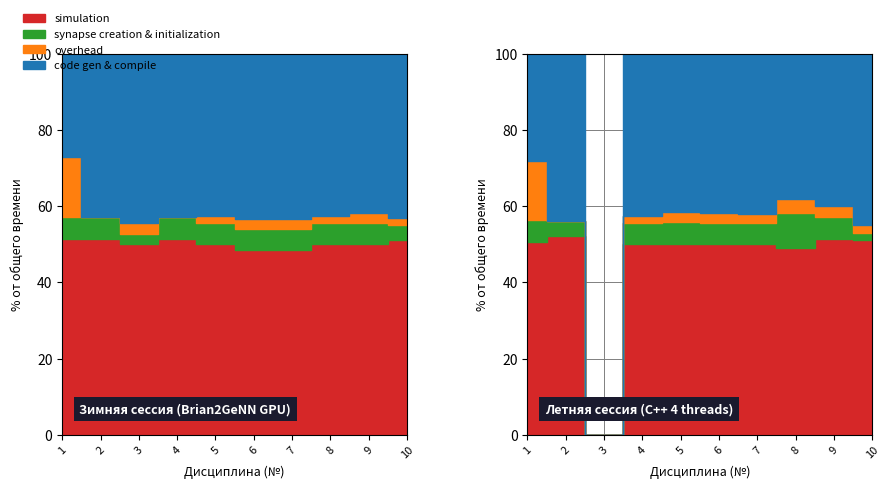

How many lines are shown in the chart?

4